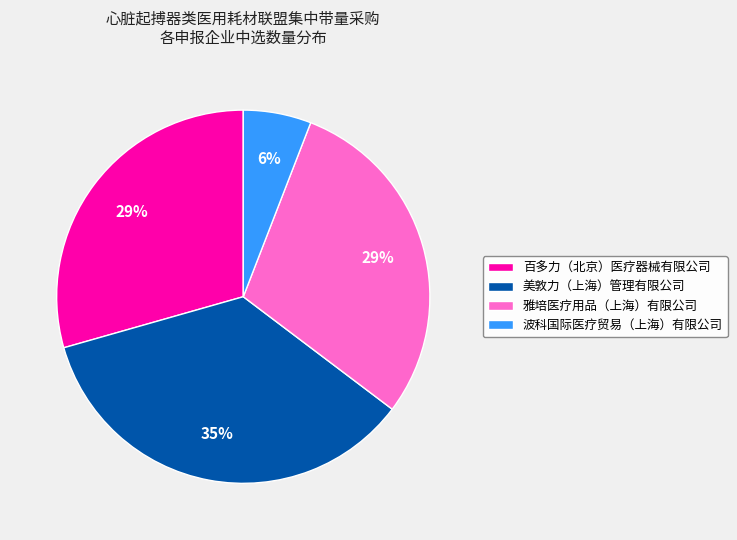

Is there any slice that represents more than half of the pie?

No